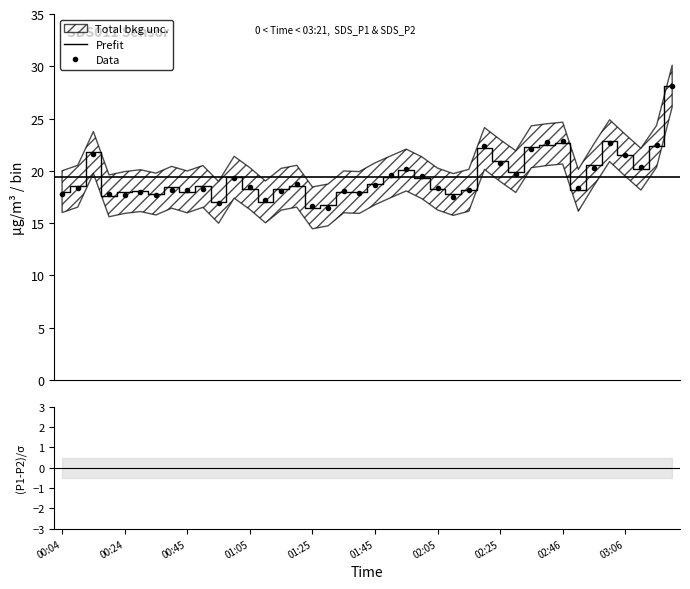

Where is the first local minimum for (P1-P2)/σ?

00:24